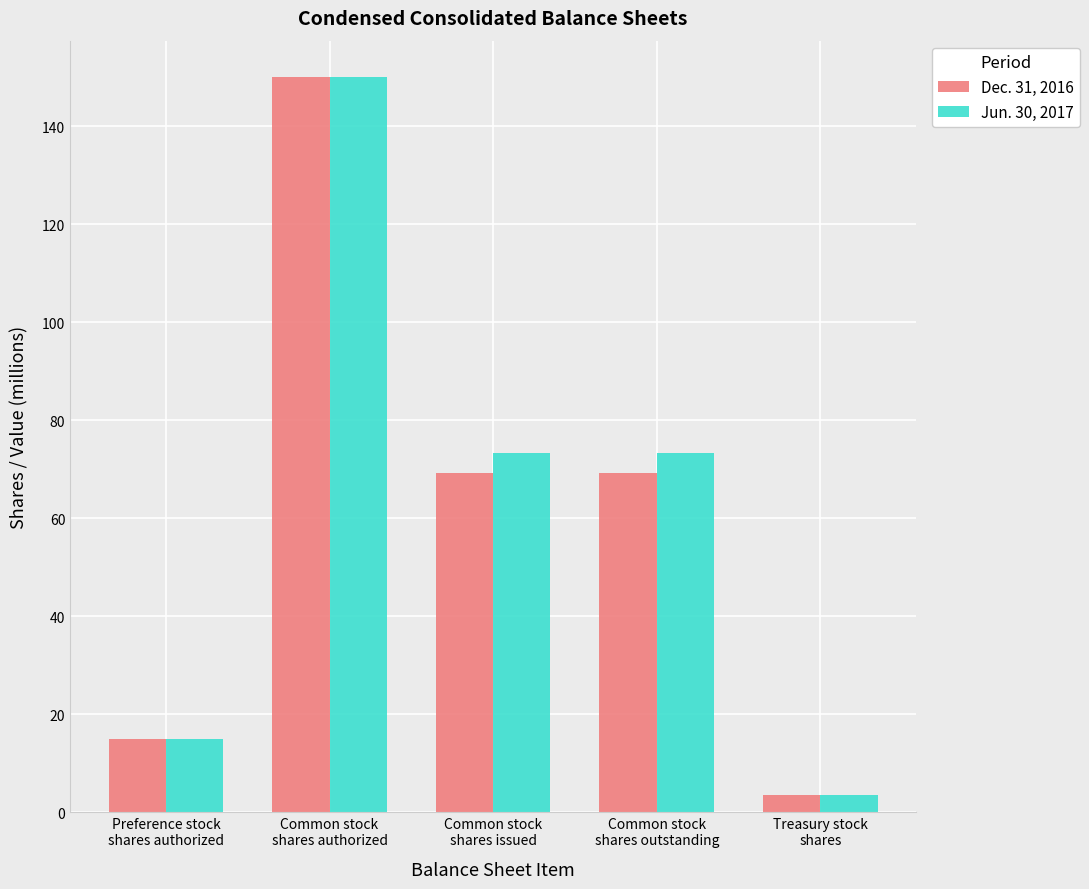

Reading left to right, transcribe all the data shown in this chart.

Dec. 31, 2016: 15.0	150.0	69.2	69.2	3.5
Jun. 30, 2017: 15.0	150.0	73.3	73.3	3.5